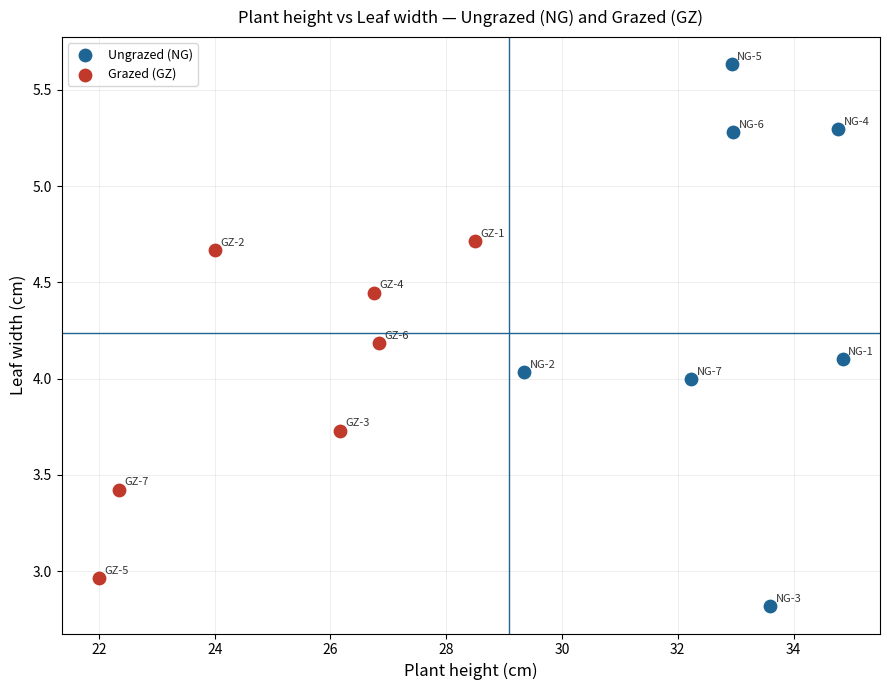

Which series contains the highest Y value?

Ungrazed (NG)